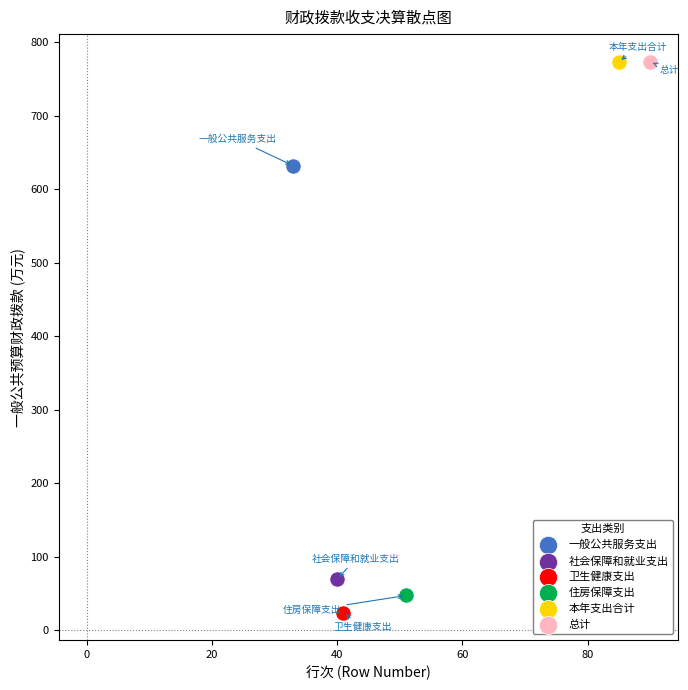

What are all the series names shown in the legend?

一般公共服务支出, 社会保障和就业支出, 卫生健康支出, 住房保障支出, 本年支出合计, 总计